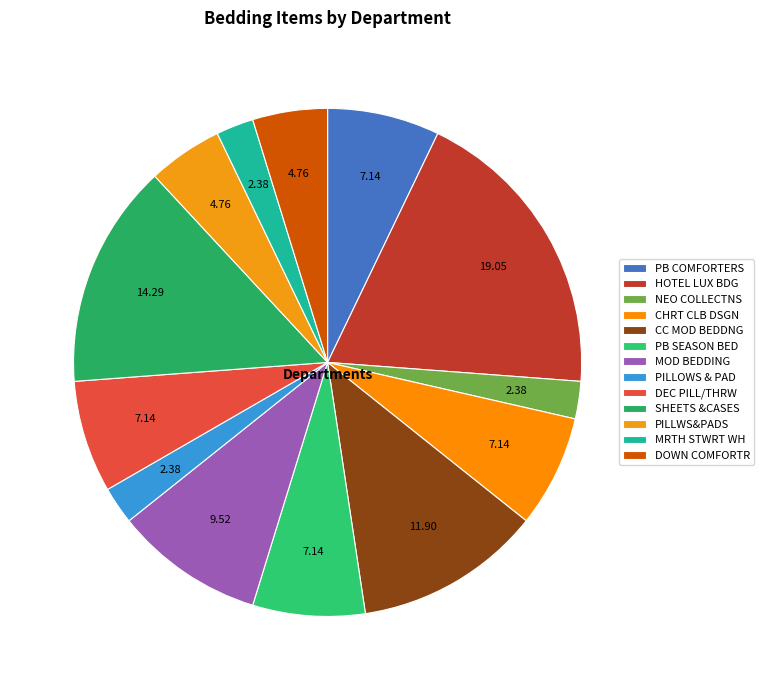

What portion of the pie excludes CC MOD BEDDNG?

88.1%